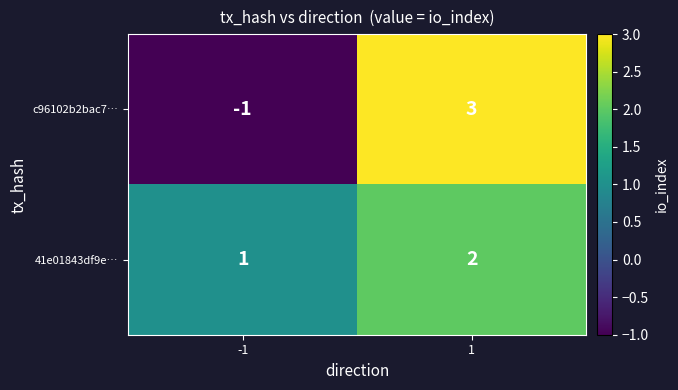

How many data points does each series have?

2